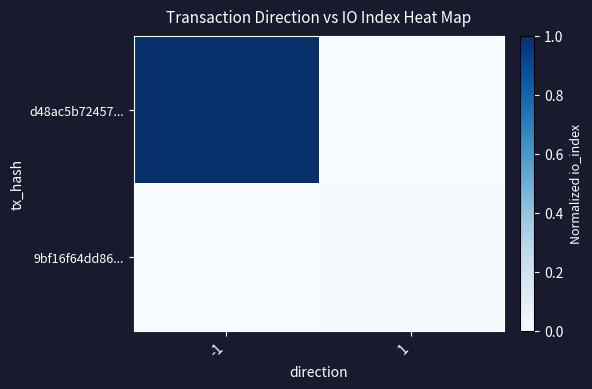

How many distinct data groups are displayed?

2